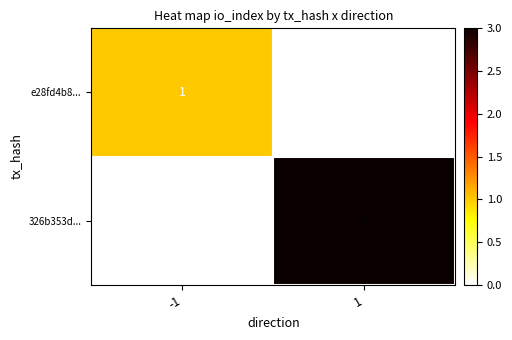

List the series in order of their peak value, highest first.

326b353d..., e28fd4b8...